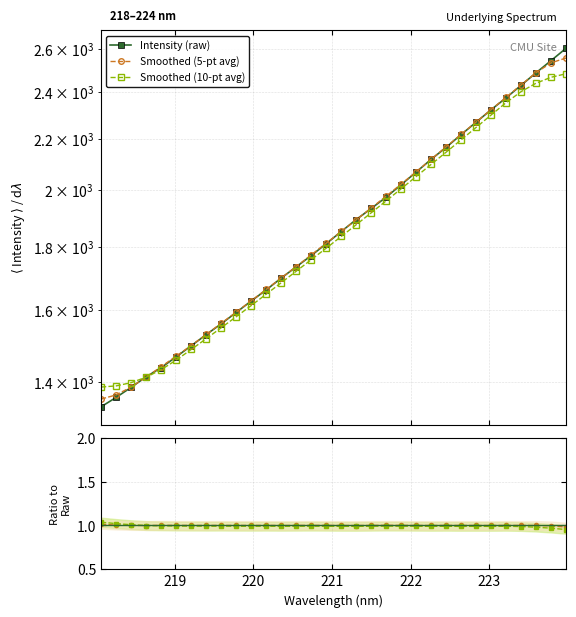

What are all the series names shown in the legend?

Intensity (raw), Smoothed (5-pt avg), Smoothed (10-pt avg)